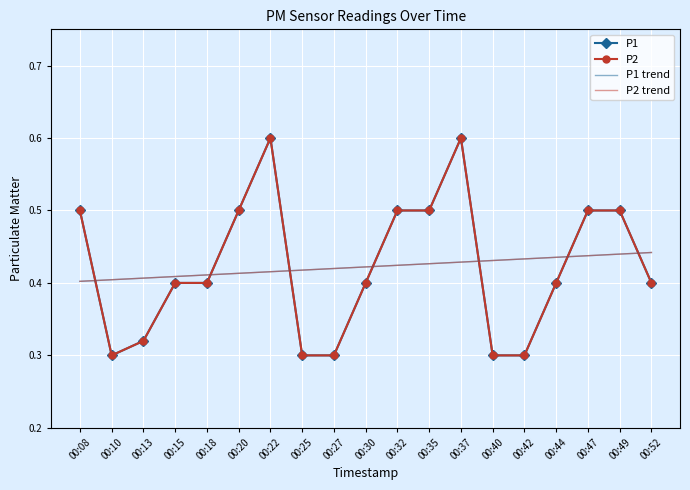

Rank the series by their maximum value, from lowest to highest.

P1 trend, P2 trend, P1, P2